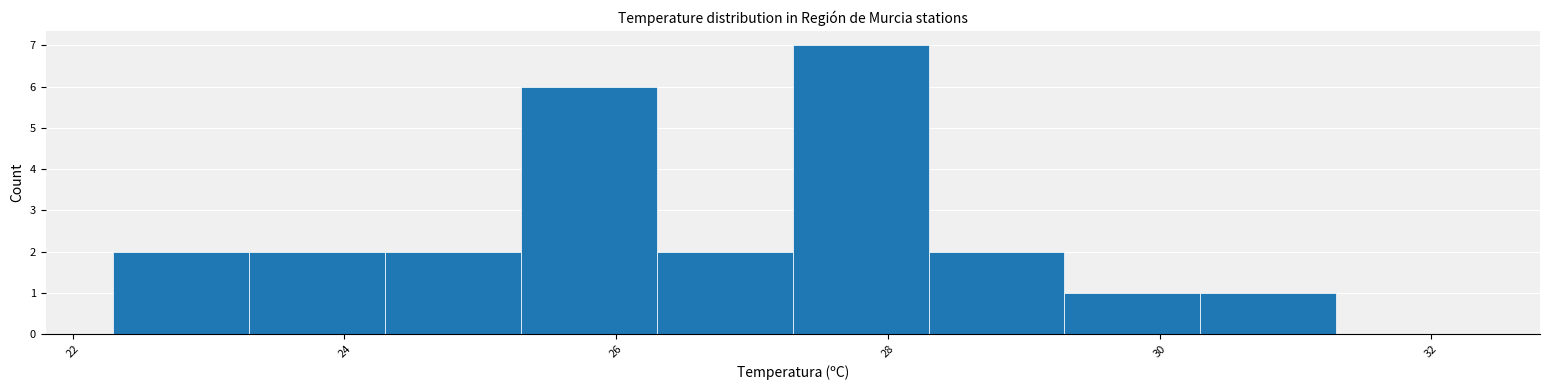

Over which range of the x-axis is the bar tallest?

27.3 to 28.3